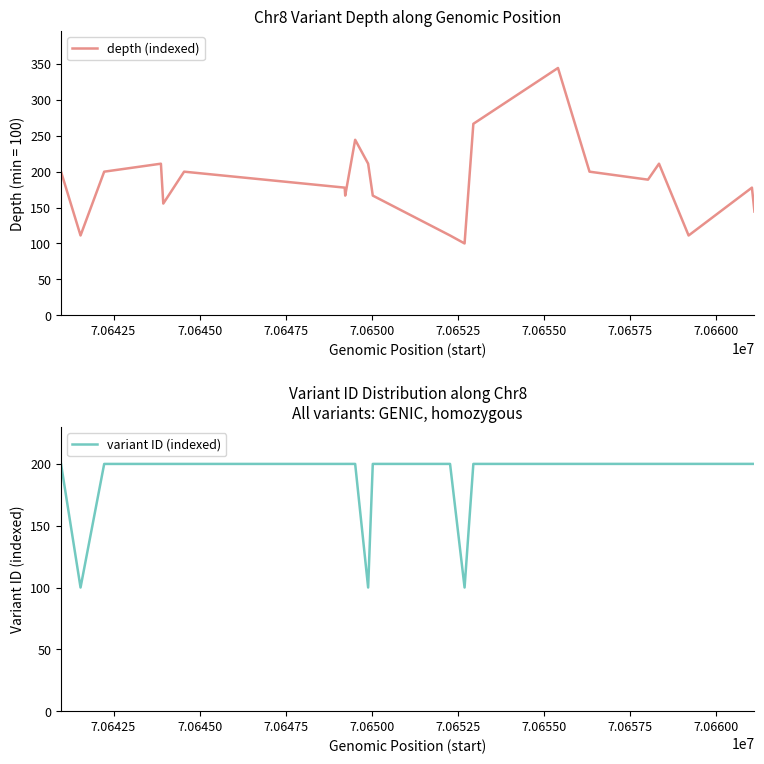

Which series has the widest spread of values?

depth (indexed)